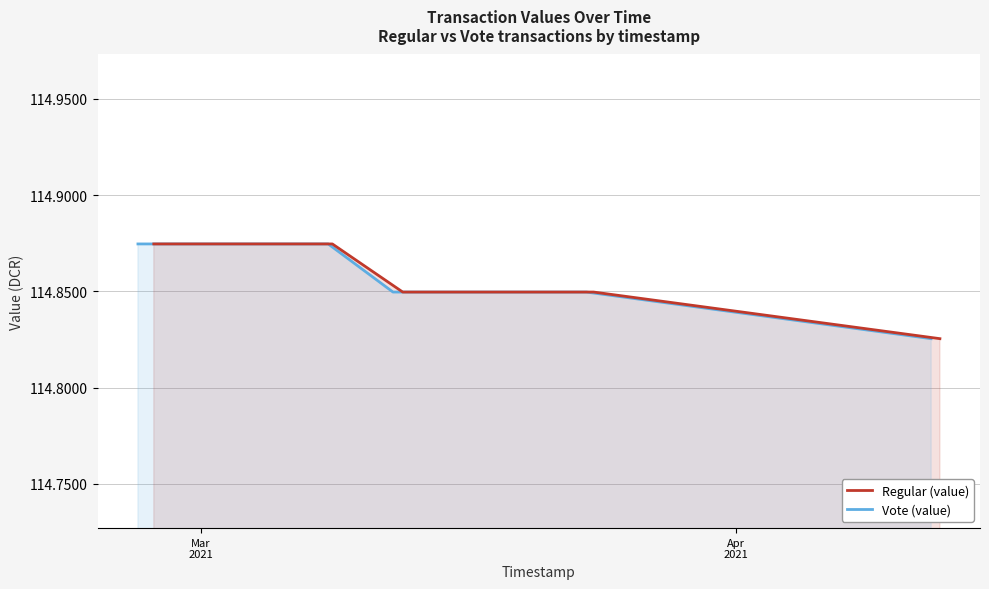

Which series has the largest total across all categories?

Regular (value)